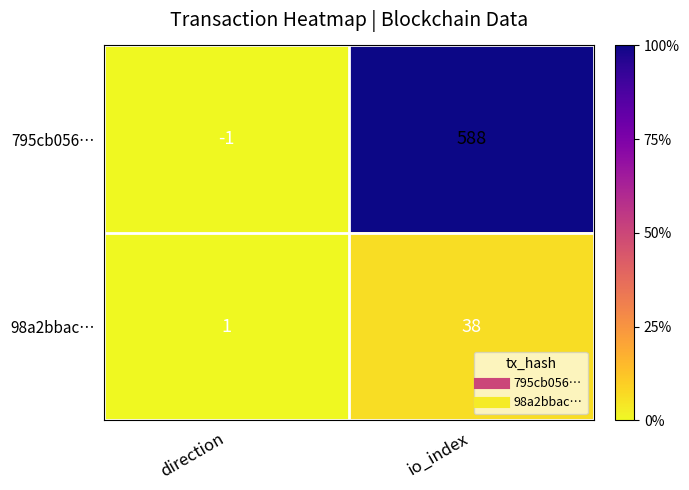

Reading left to right, transcribe all the data shown in this chart.

795cb056…: -1	588
98a2bbac…: 1	38